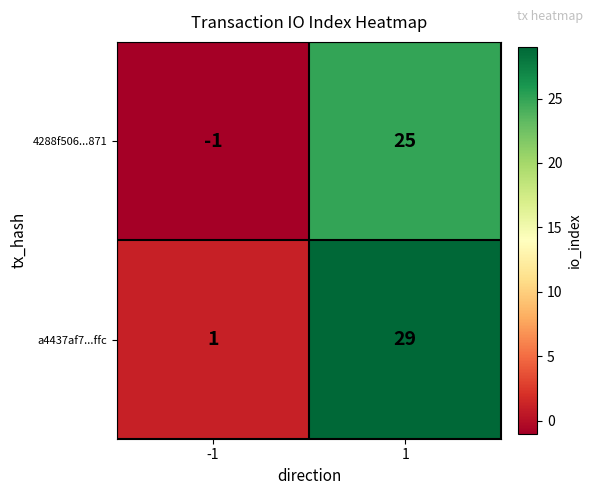

At which category is the sum across all series the highest?

1